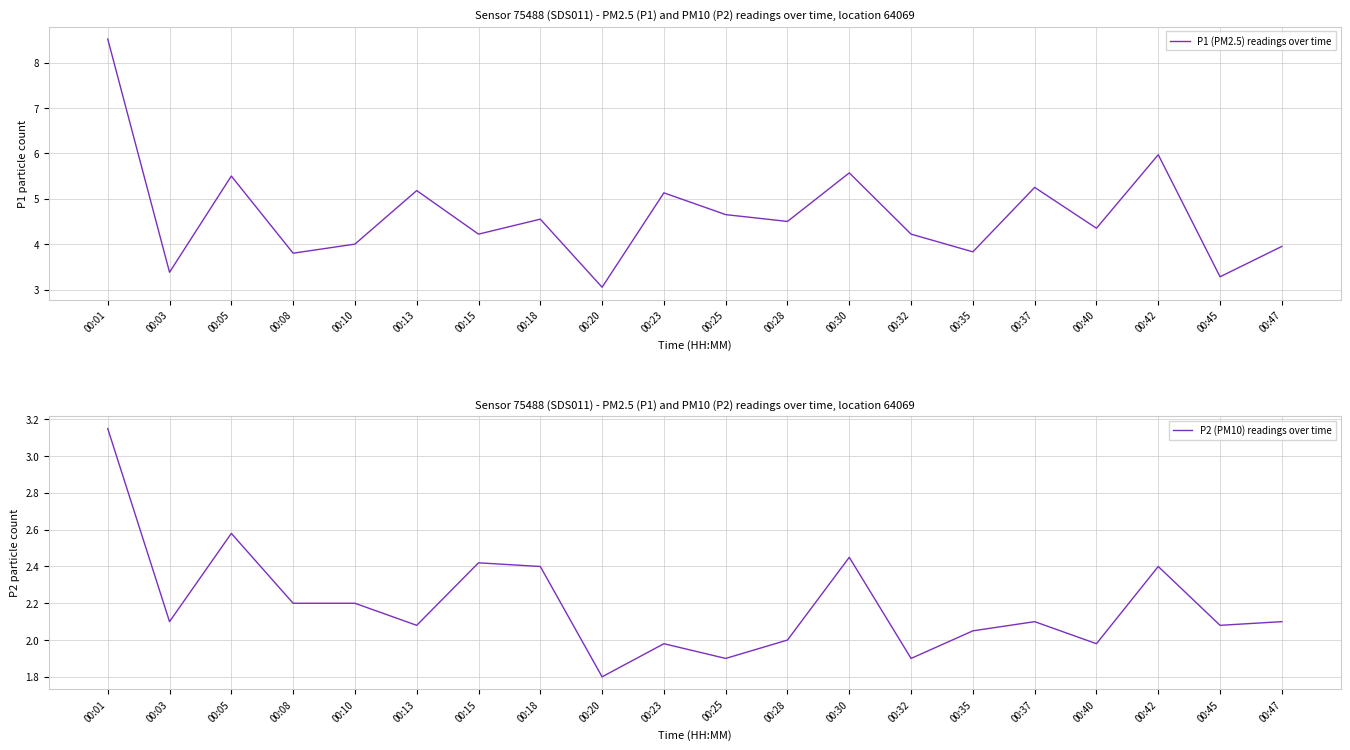

Where does the P2 (PM10) readings over time series first go above 2?

00:01